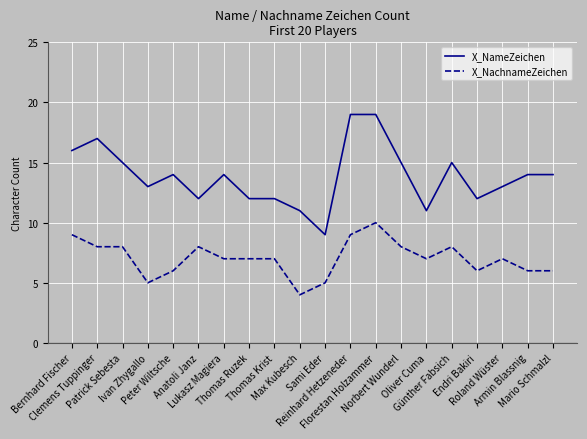

What is the highest value of the X_NameZeichen series?

19